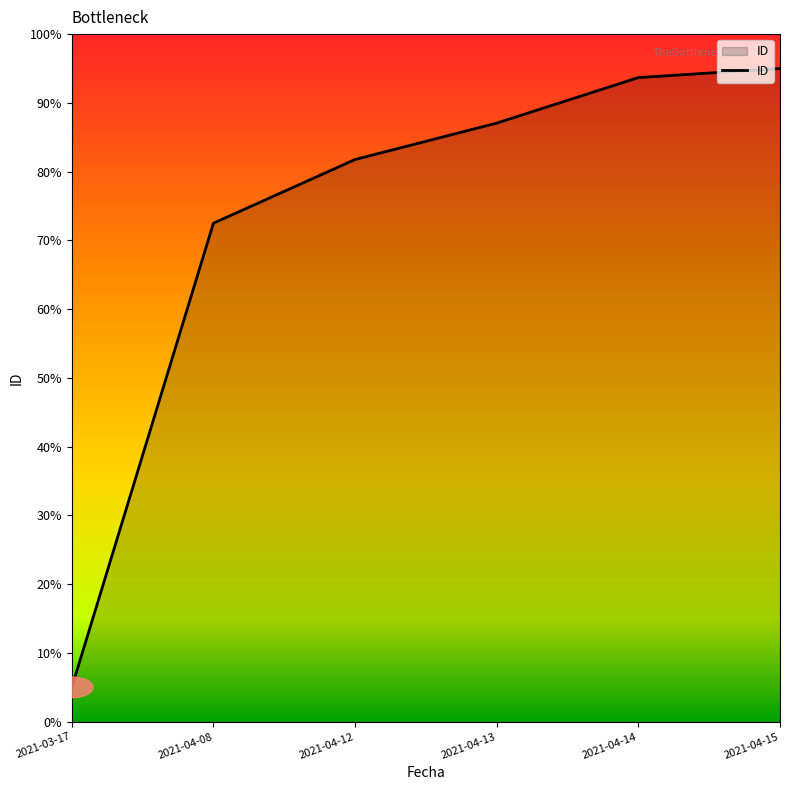

Reading left to right, what are all the values shown in this chart?

2021-03-17=5.0	2021-04-08=72.5	2021-04-12=81.8	2021-04-13=87.1	2021-04-14=93.7	2021-04-15=95.0